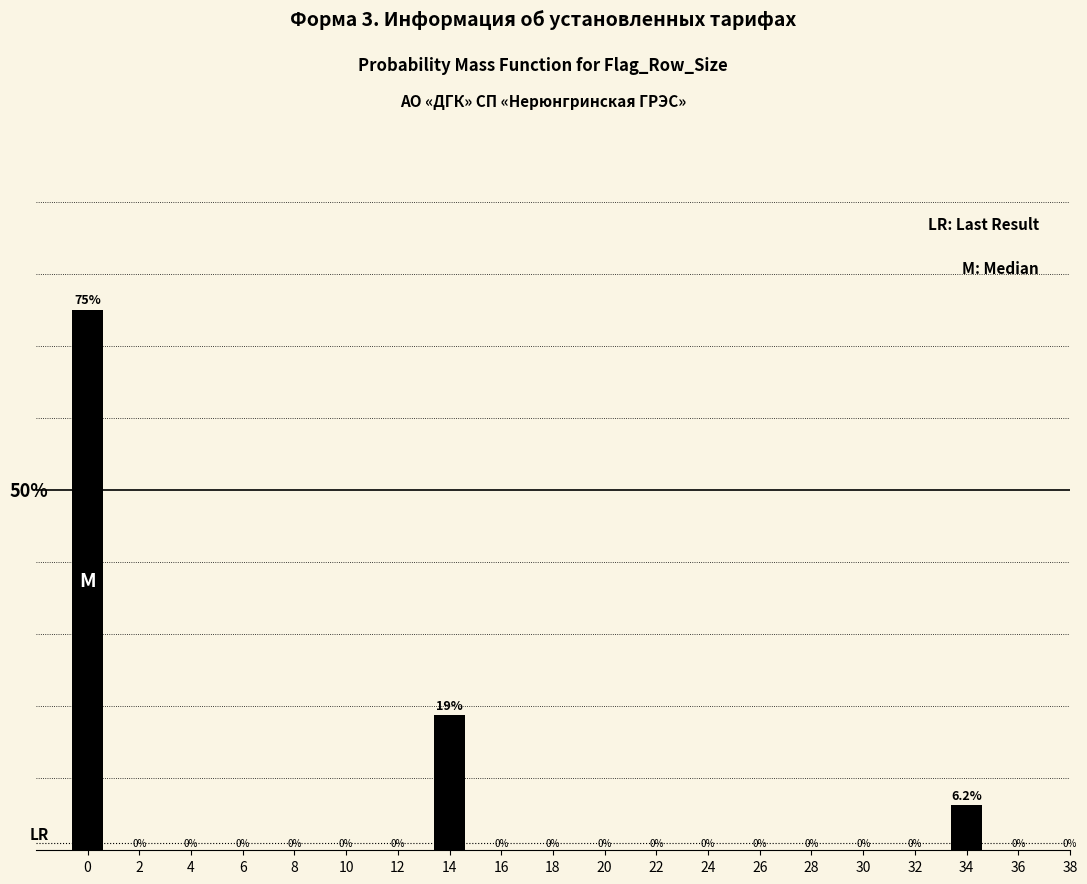

Does the chart contain any negative values?

No